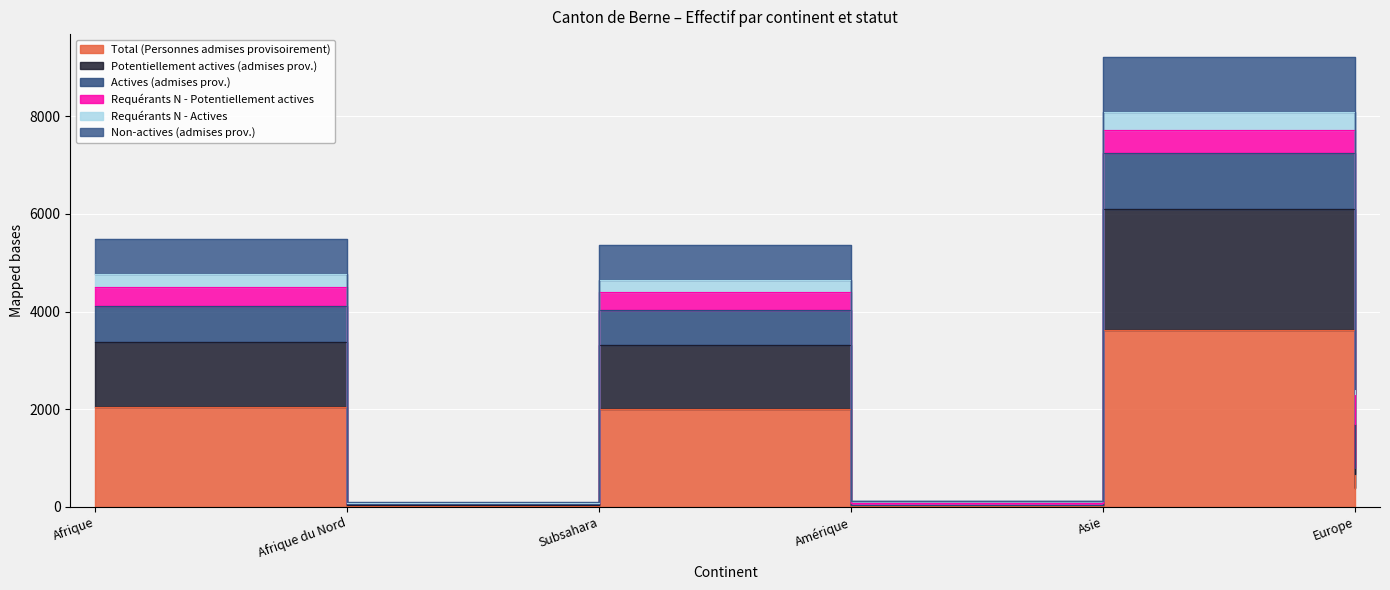

How many interior local peaks does the Total (Personnes admises provisoirement) series have?

2